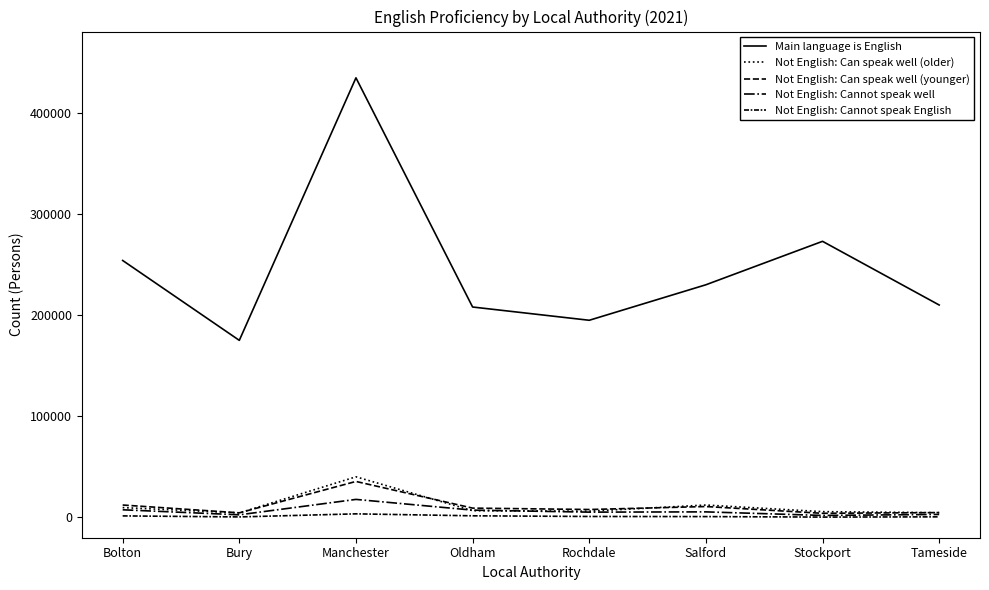

What is the approximate value of Not English: Can speak well (younger) at Salford, to the nearest 100?

10800